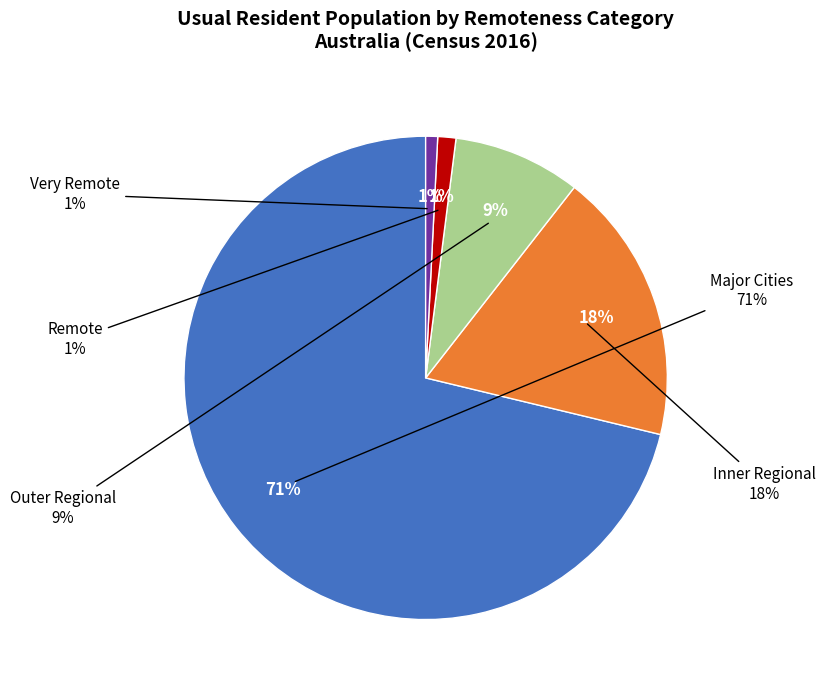

Which slice is the smallest?

Very Remote